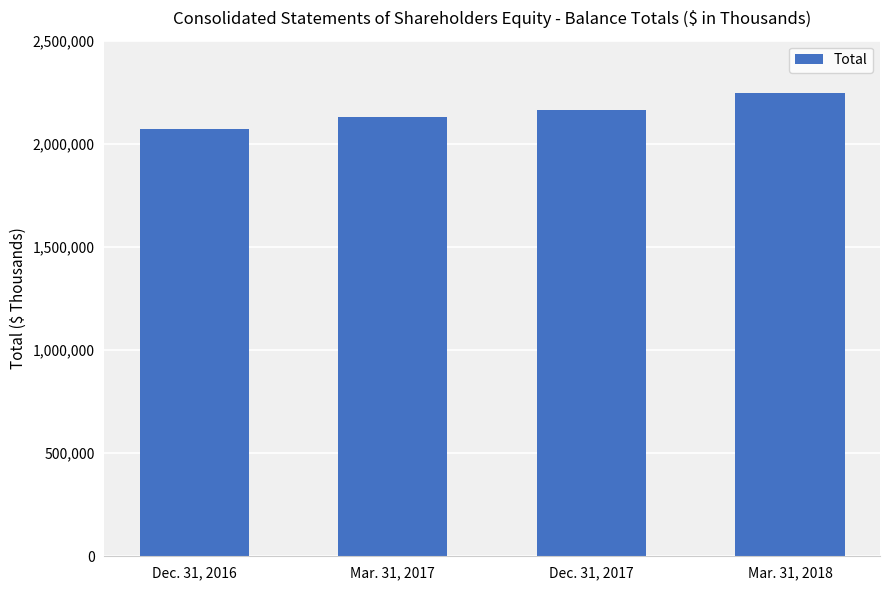

Are the bars horizontal?

No